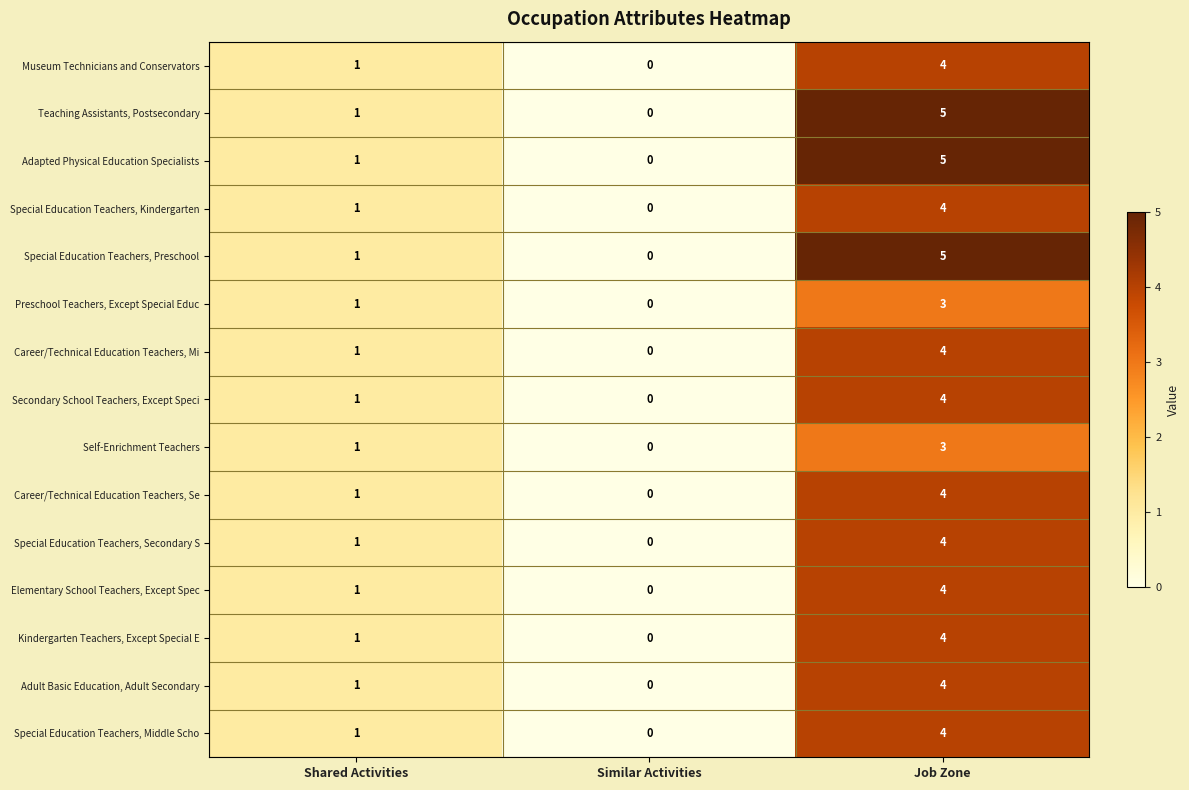

Is the value of Career/Technical Education Teachers, Mi at Job Zone greater than the value of Career/Technical Education Teachers, Se at Similar Activities?

Yes